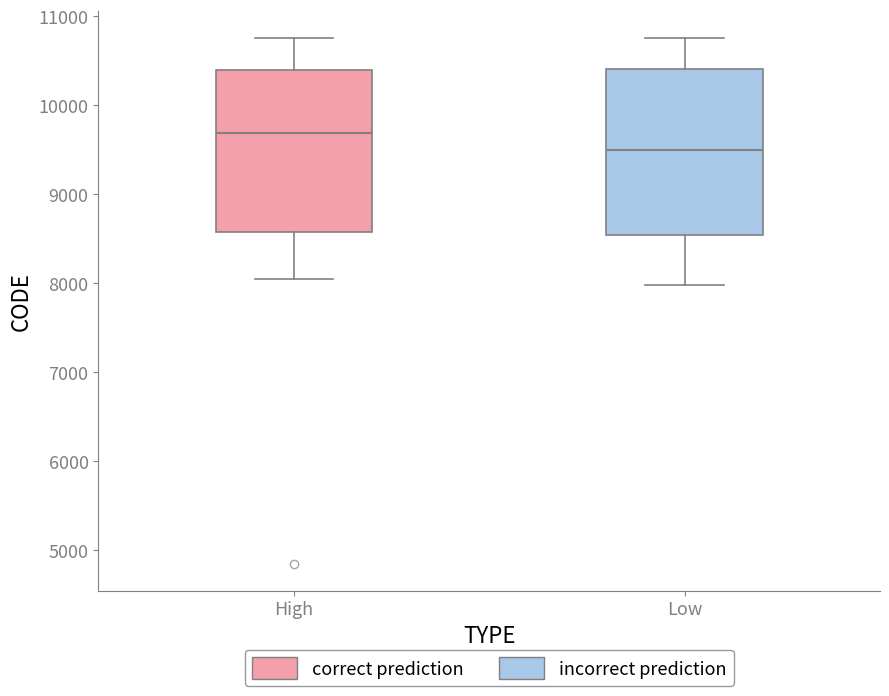

Reading left to right, transcribe this box plot: for each box, give where its median line is, the range the box spans, and where its two whiskers end, as read against the y-axis. The values are not printed on the chart, so give them approximately, as read against the axis.

High: median 9700, box 8600 to 10400, whiskers 8000 to 10800
Low: median 9500, box 8500 to 10400, whiskers 8000 to 10800